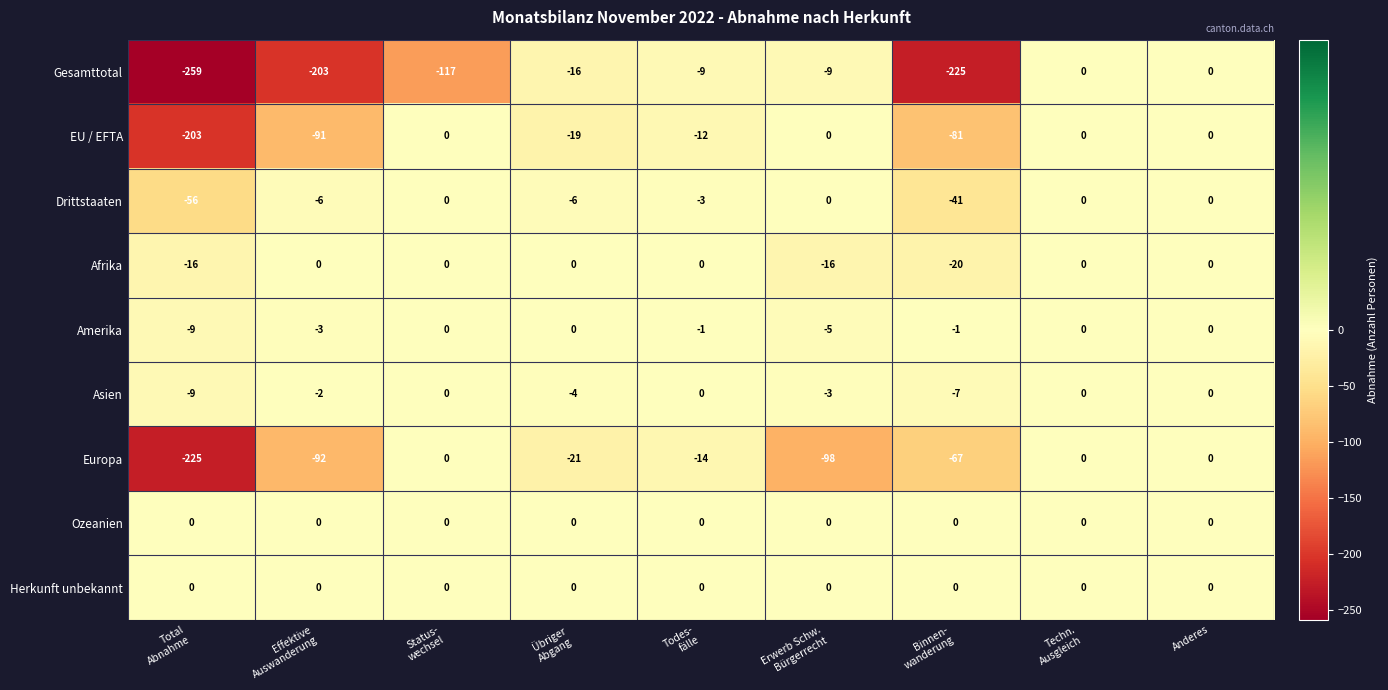

Which series changed the most between Total
Abnahme and Techn.
Ausgleich?

Gesamttotal